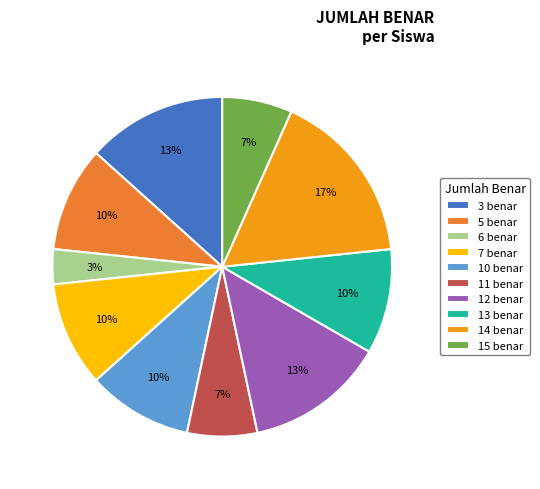

What is the ratio of the value at 12 benar to the value at 7 benar?

1.3